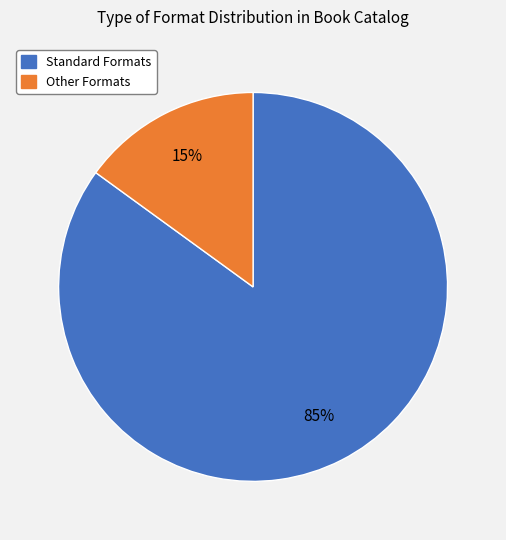

Is there a majority slice in this chart?

Yes